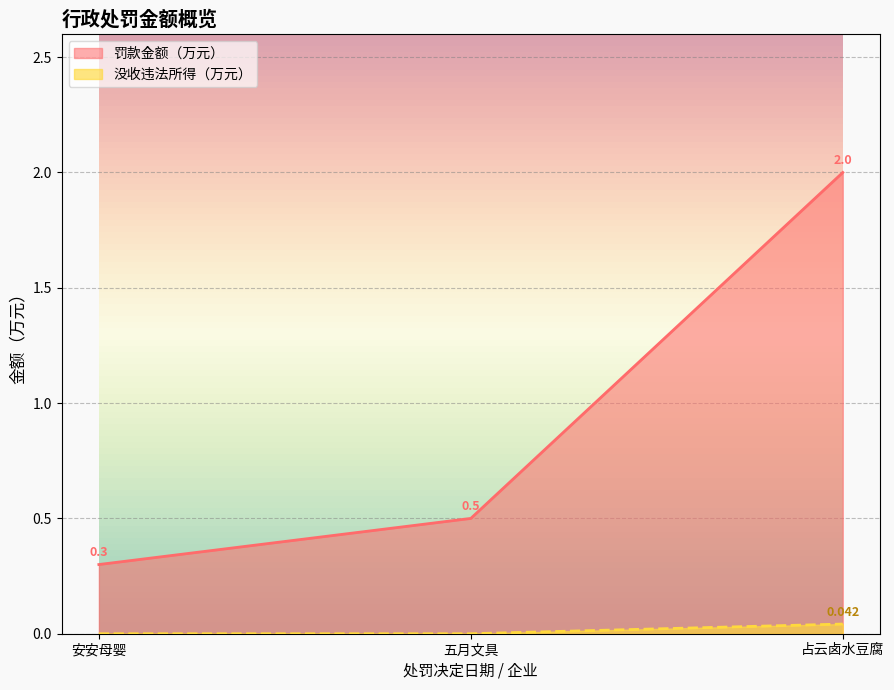

At which label does 没收违法所得（万元） reach its peak?

占云卤水豆腐